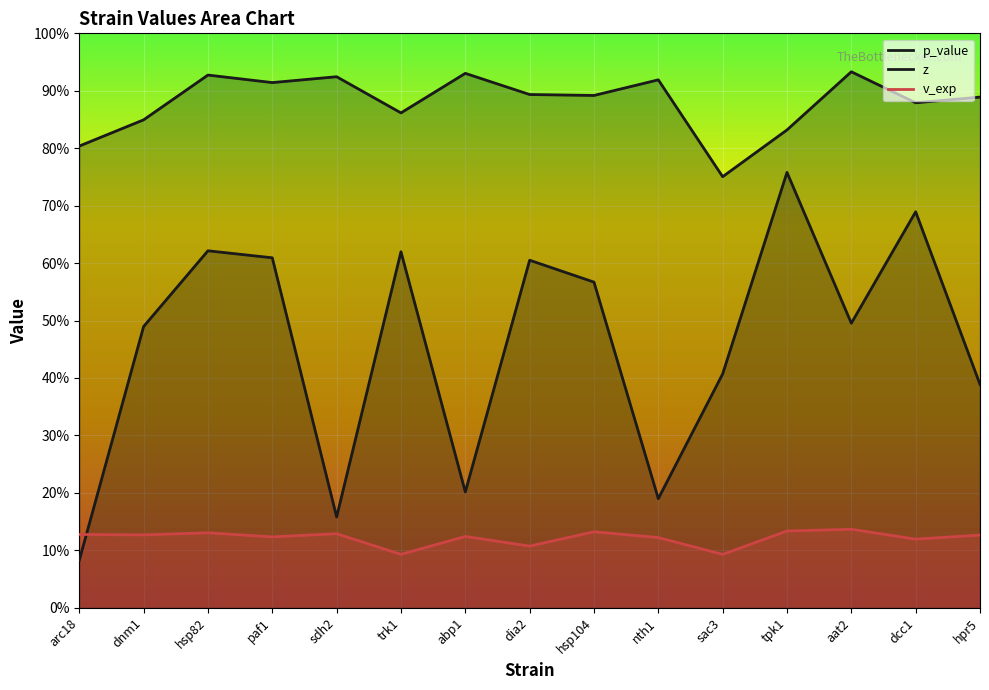

Is the value of v_exp at dia2 greater than the value of z at abp1?

No